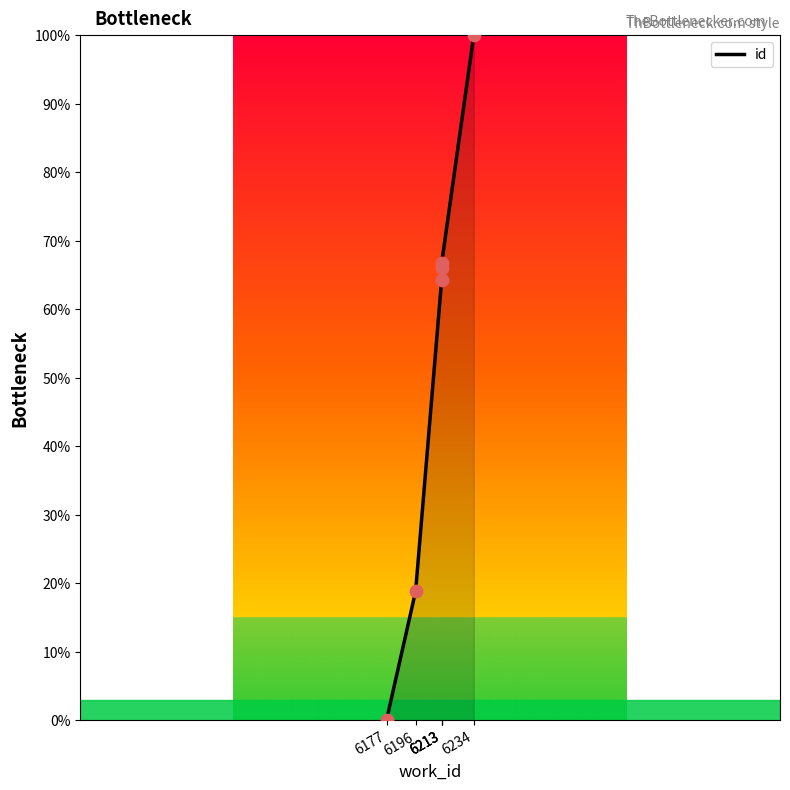

Between 6213 and 6234, which is larger?

6234